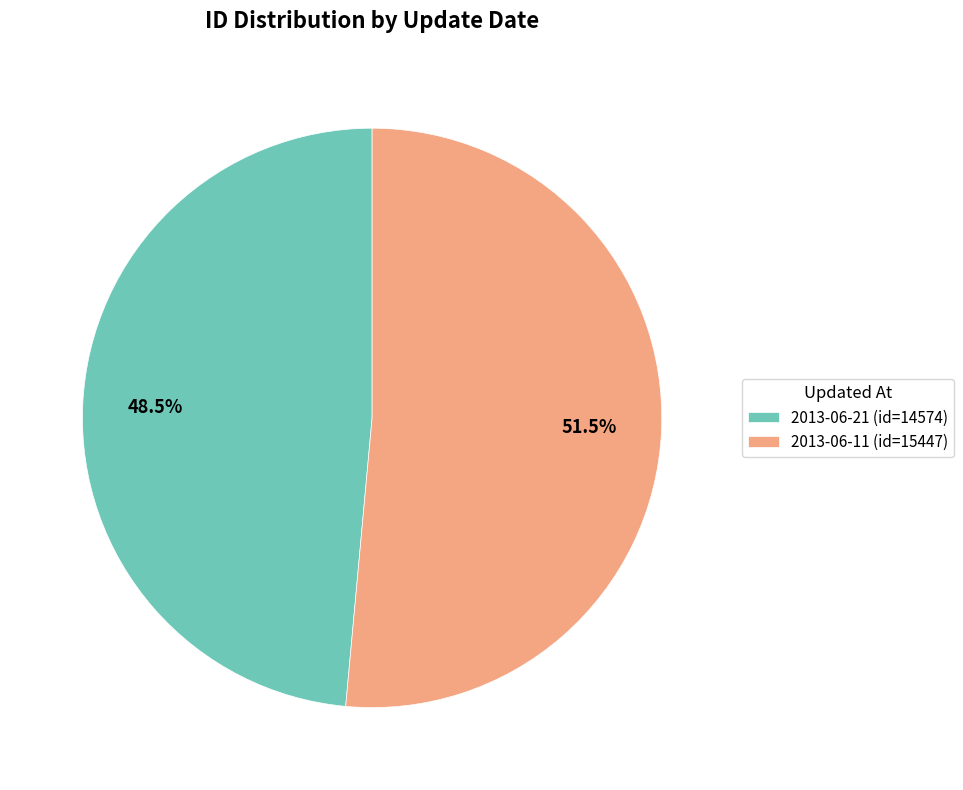

How many segments does this pie chart have?

2